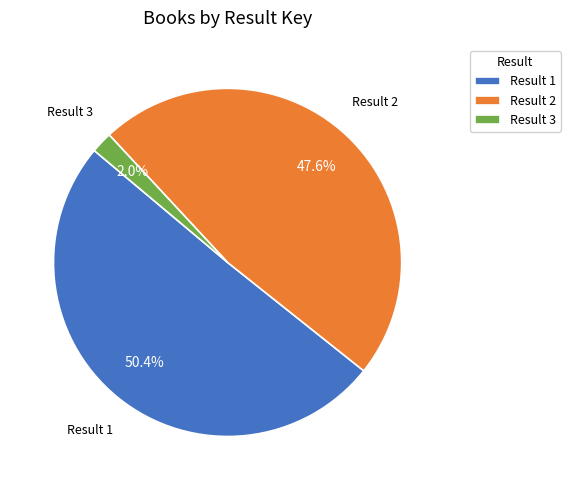

Which slice is the largest?

Result 1